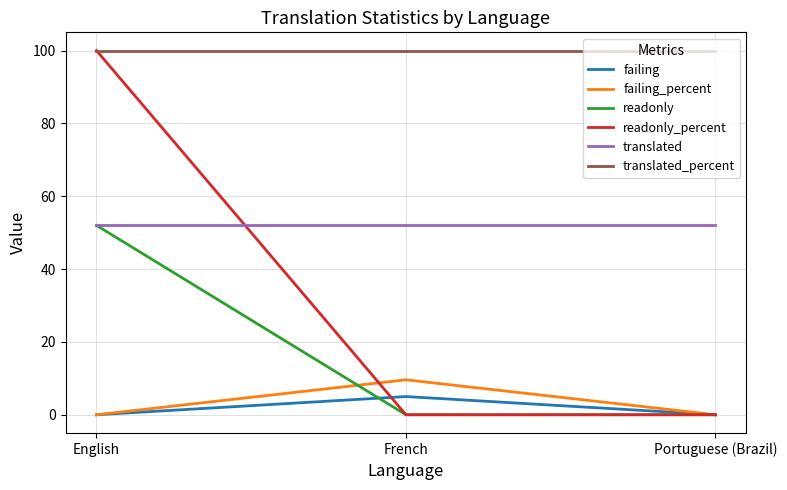

What is the maximum value for translated_percent?

100.0